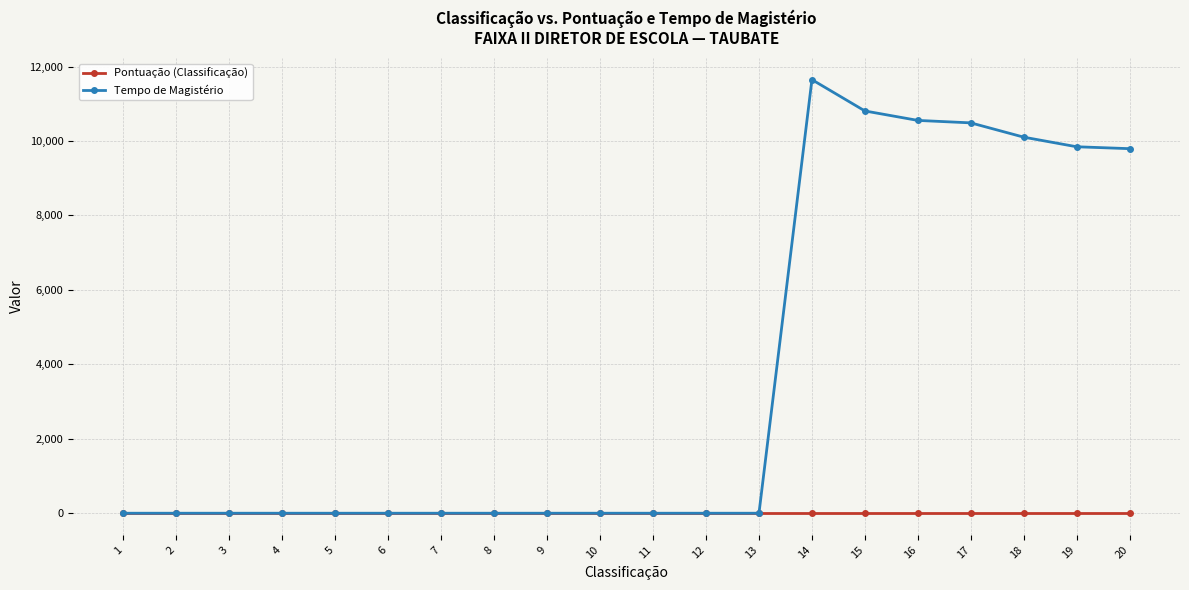

True or false: Tempo de Magistério has more than 0 points higher than both neighbors.

True